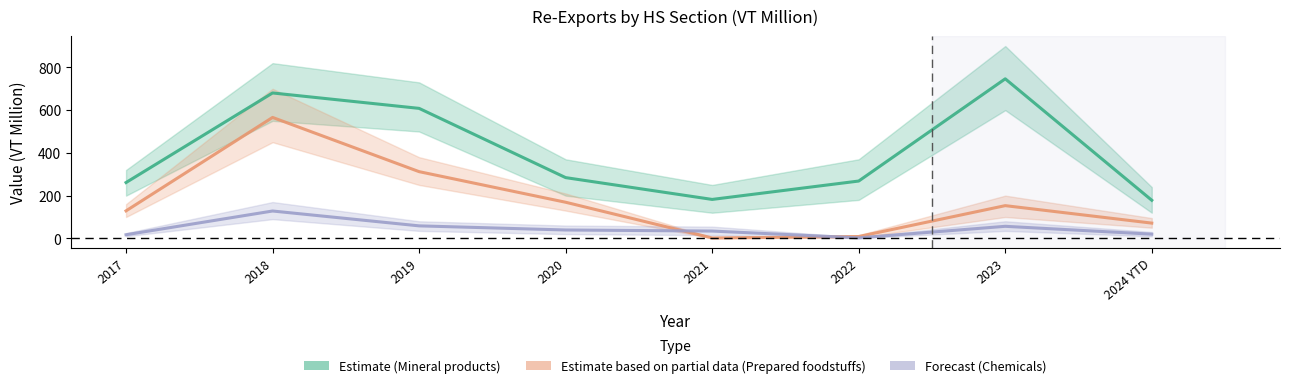

What is the average value of the Chemicals series?

44.5